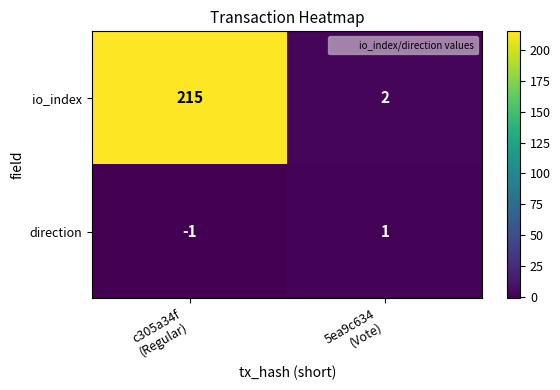

Which series has the widest spread of values?

io_index